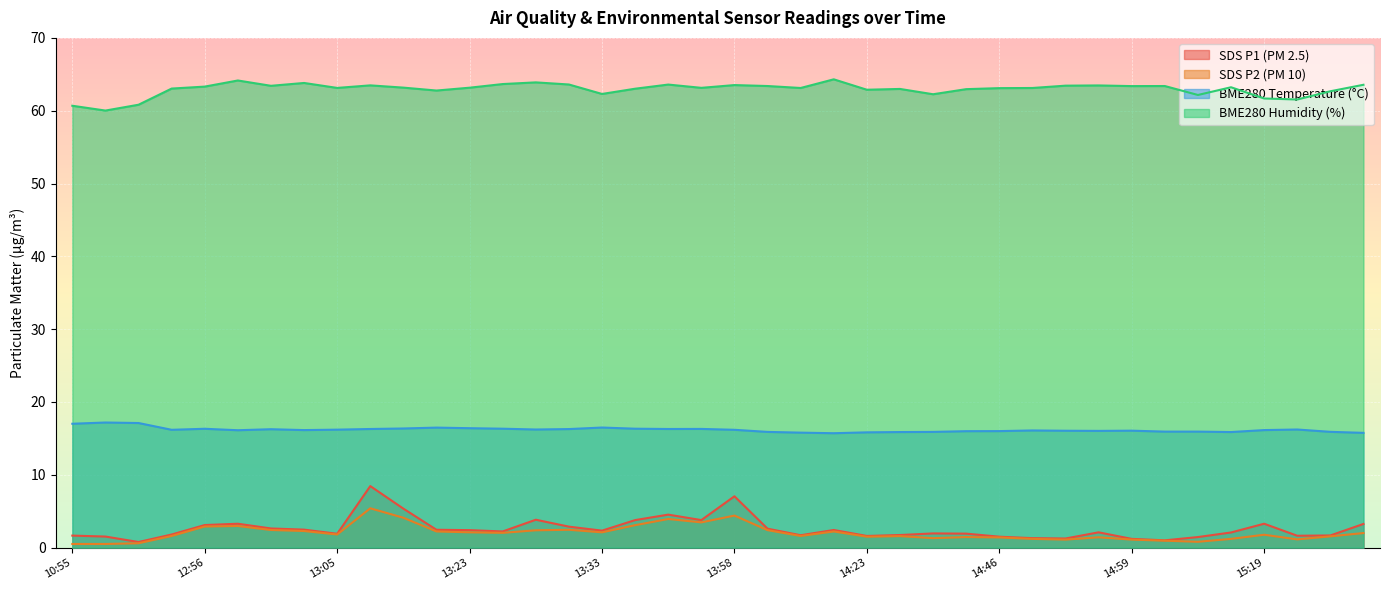

List the series in order of their peak value, lowest first.

SDS P2 (PM 10), SDS P1 (PM 2.5), BME280 Temperature (°C), BME280 Humidity (%)